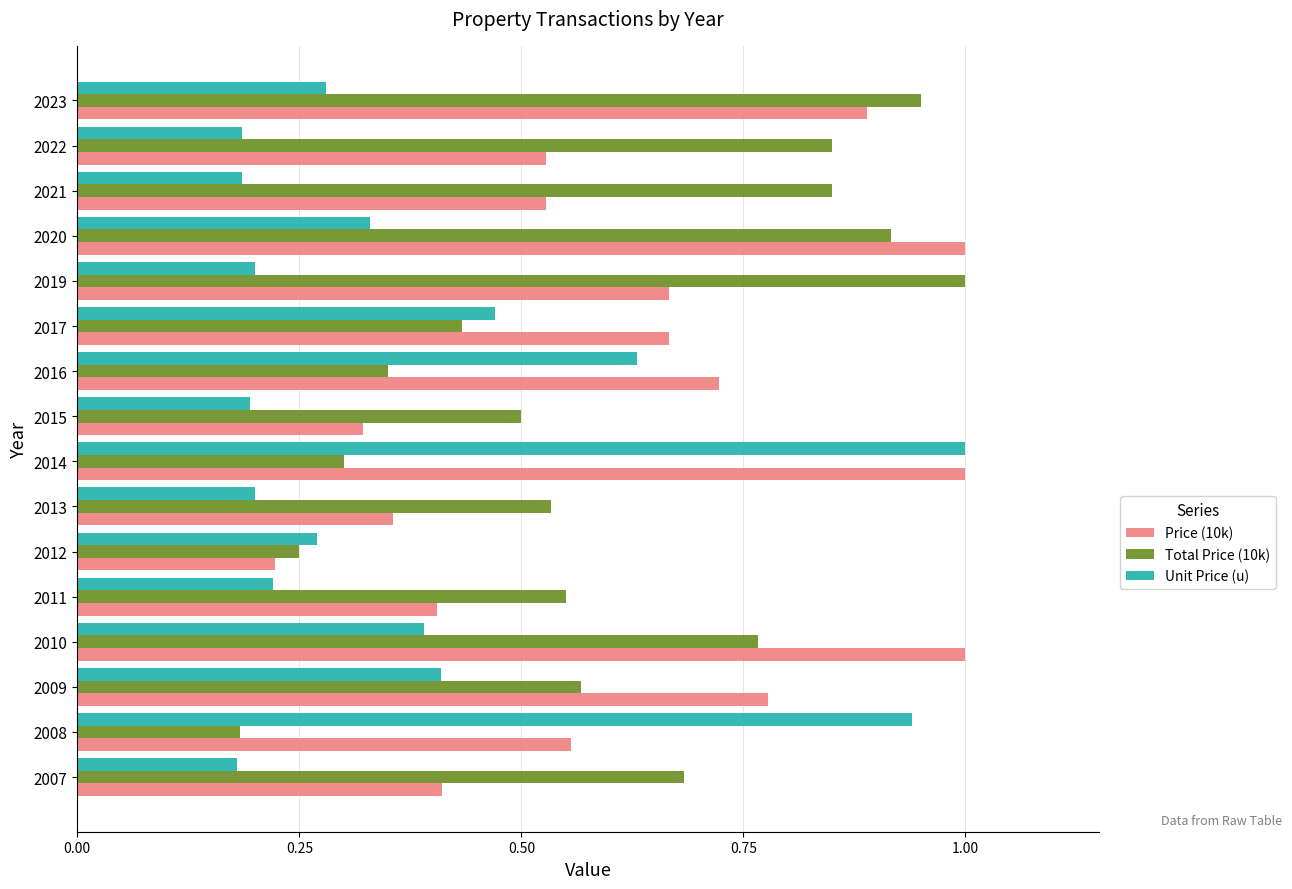

At which label does Unit Price (u) reach its peak?

2014